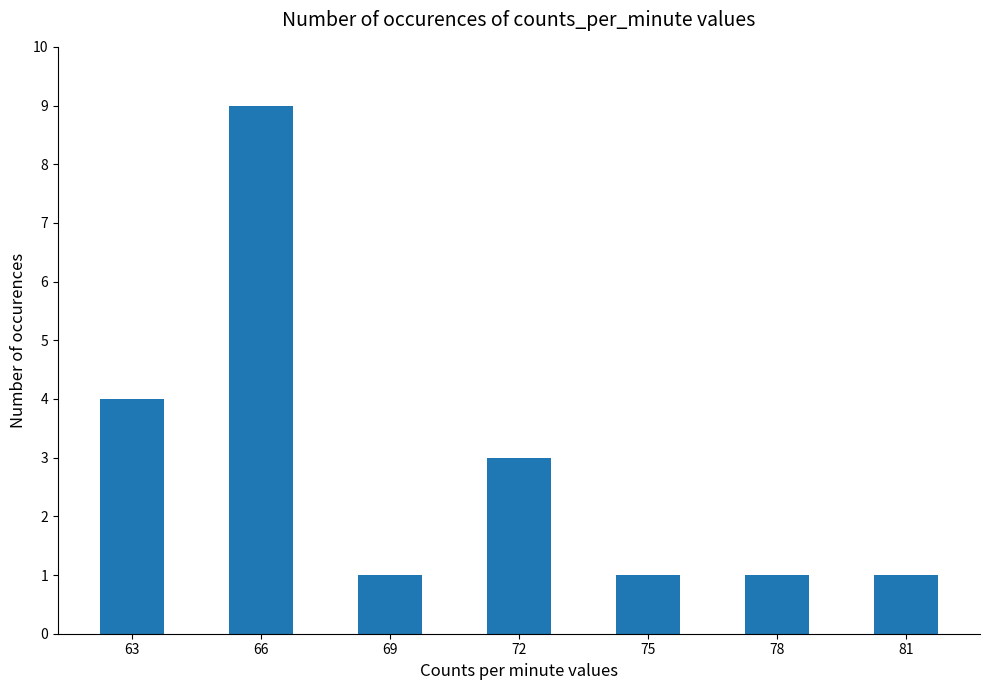

The value at 72 is 3. True or false?

True